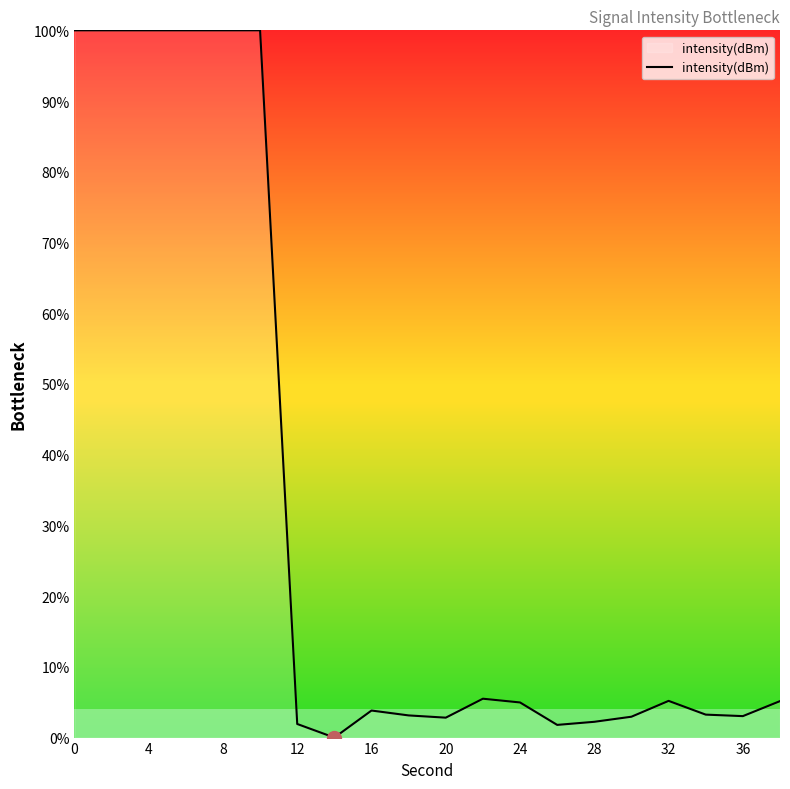

How many positive values are there?

19